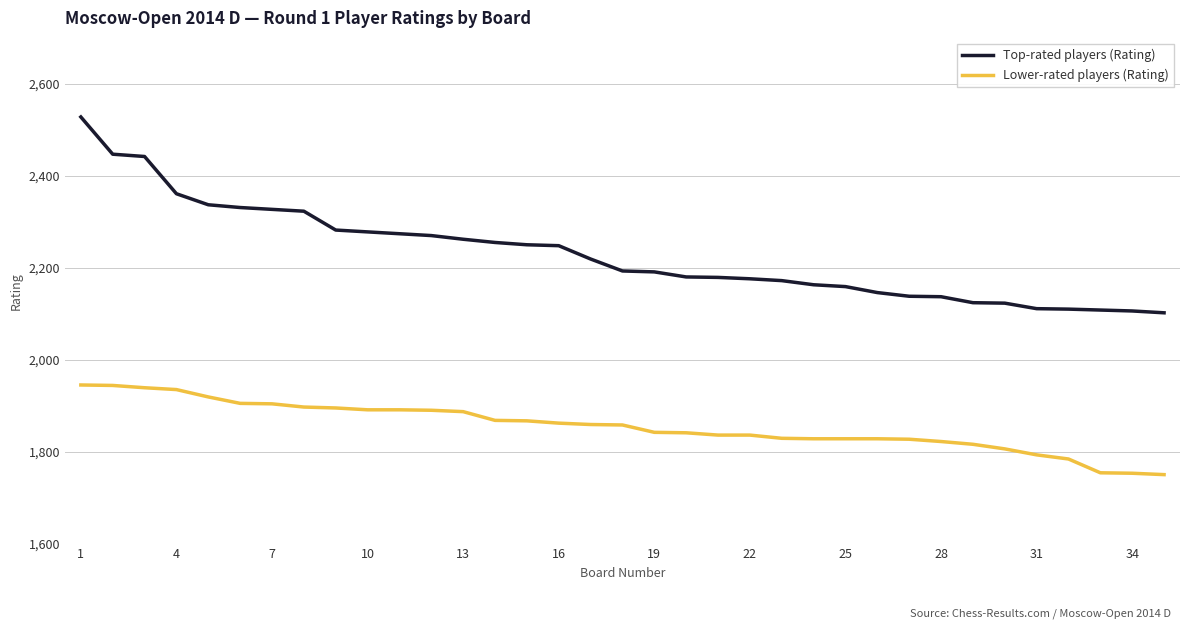

Which series has the largest range (max minus min)?

Top-rated players (Rating)